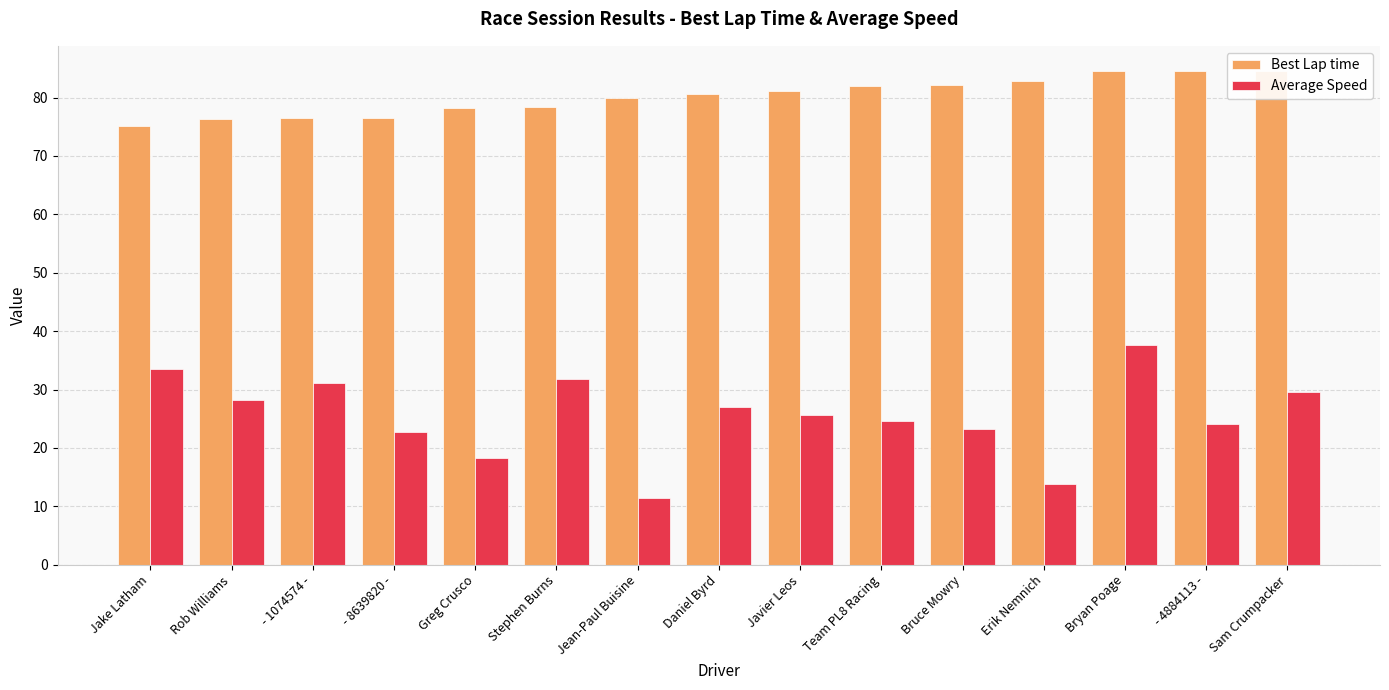

The value of Best Lap time at Javier Leos is 127.3. True or false?

False